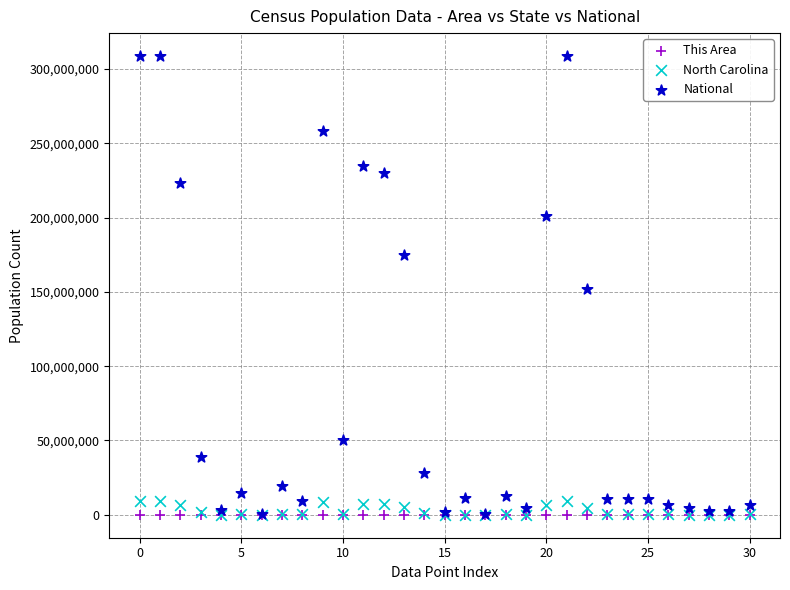

Which series contains the highest Y value?

National